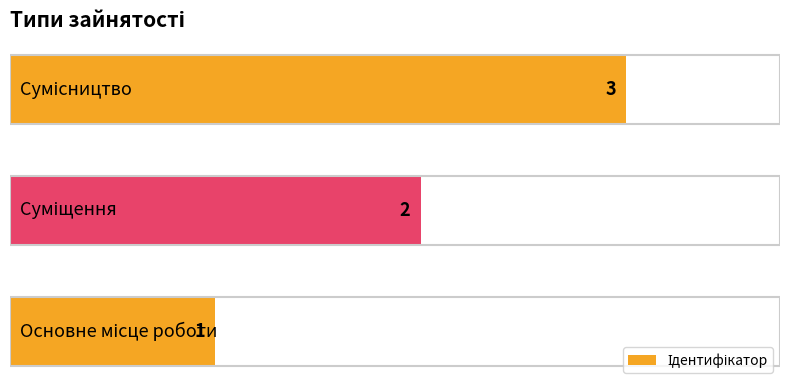

How many bars are there in total?

3